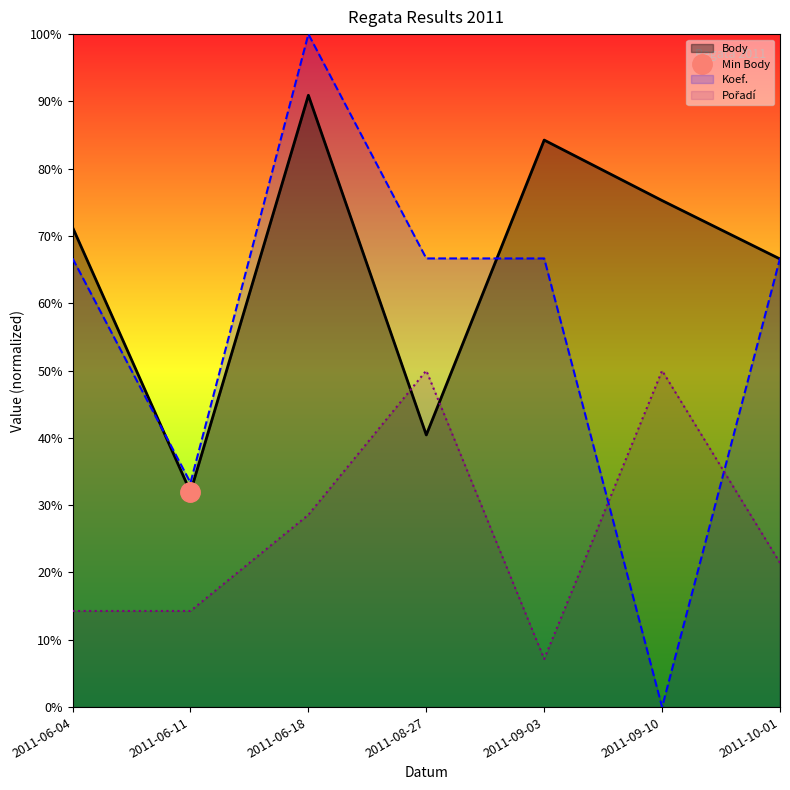

What is the sum of the Body values at 2011-08-27 and 2011-06-18?

3888.0